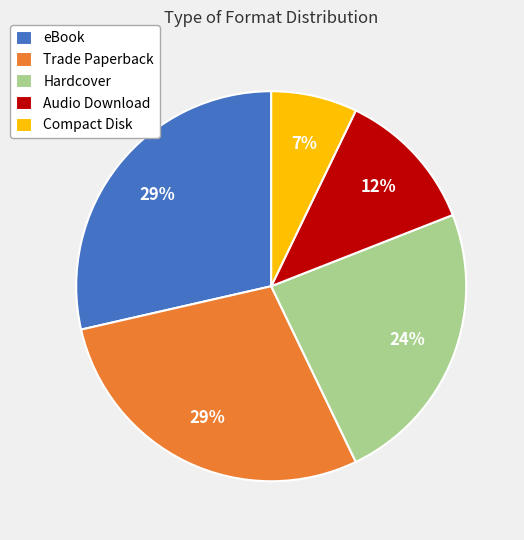

Is the sum of eBook and Compact Disk greater than half?

No